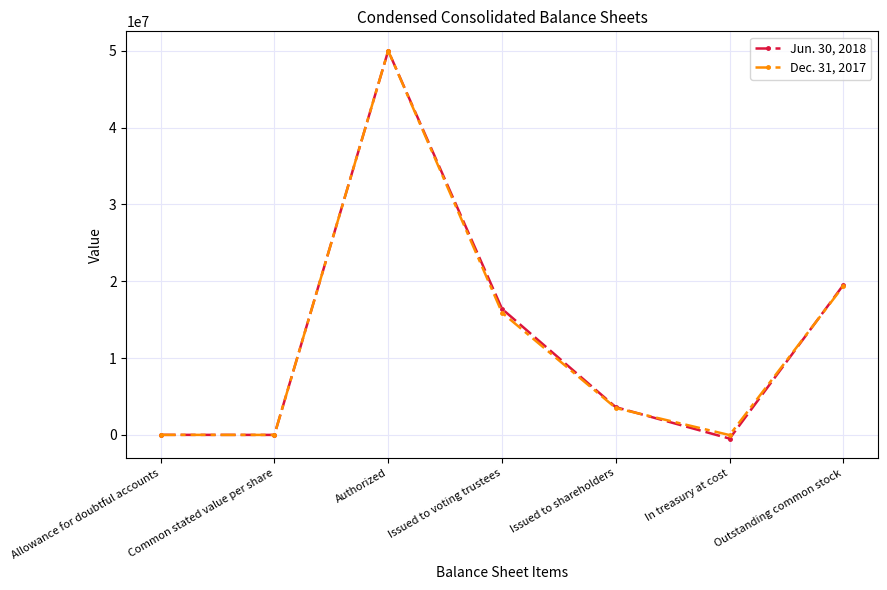

At how many categories does at least one series exceed 9412915?

3